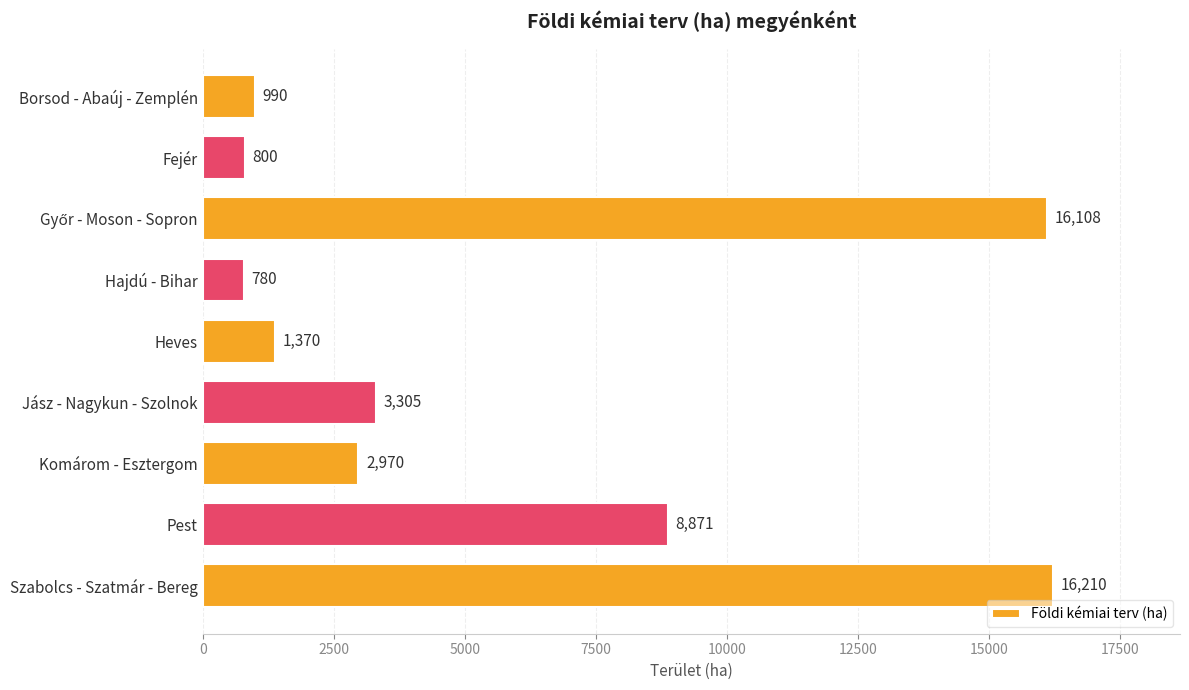

What is the ratio of the value at Pest to the value at Borsod - Abaúj - Zemplén?

9.0